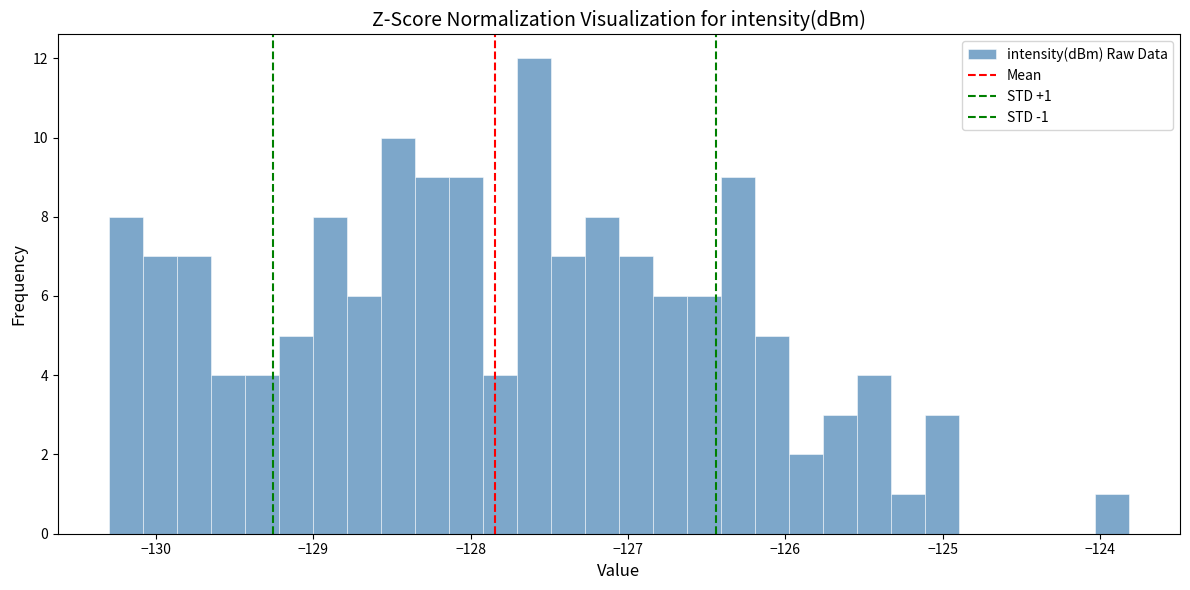

Read against the x-axis, roughly where is the centre of the tallest bar?

-127.6